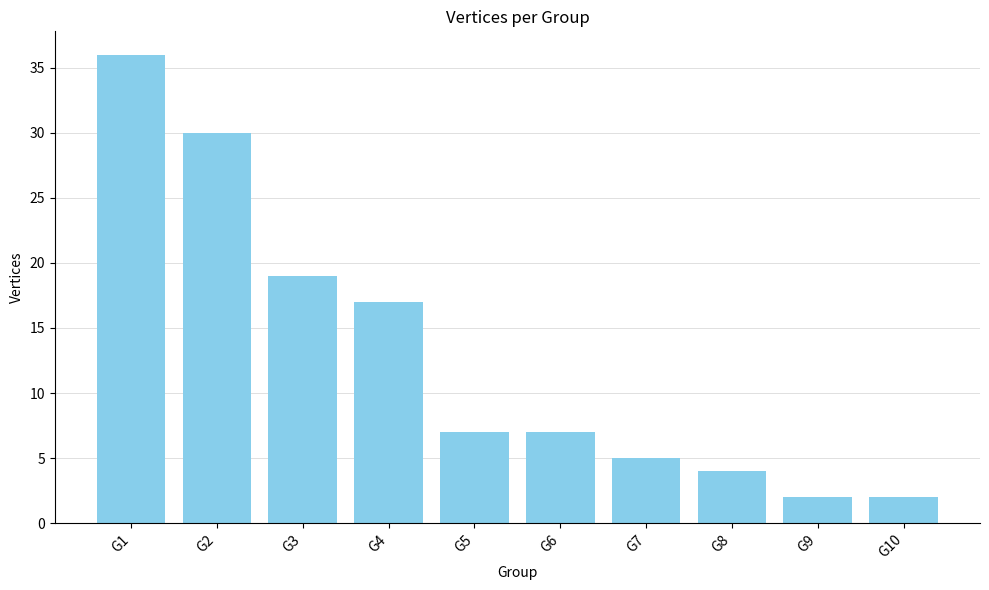

True or false: the data shows 2 at G10.

True